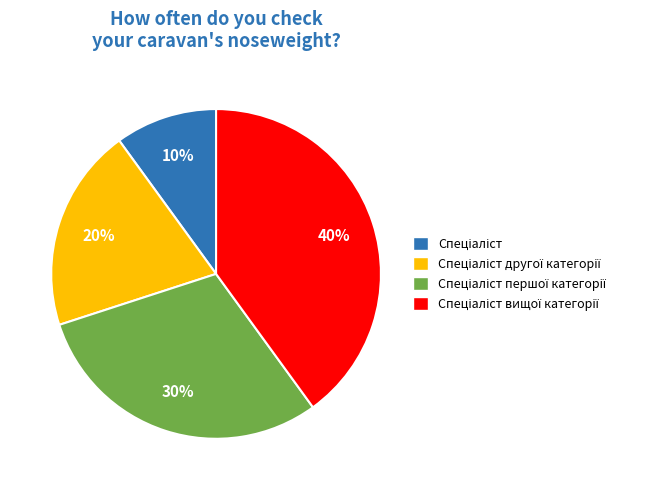

How many segments does this pie chart have?

4